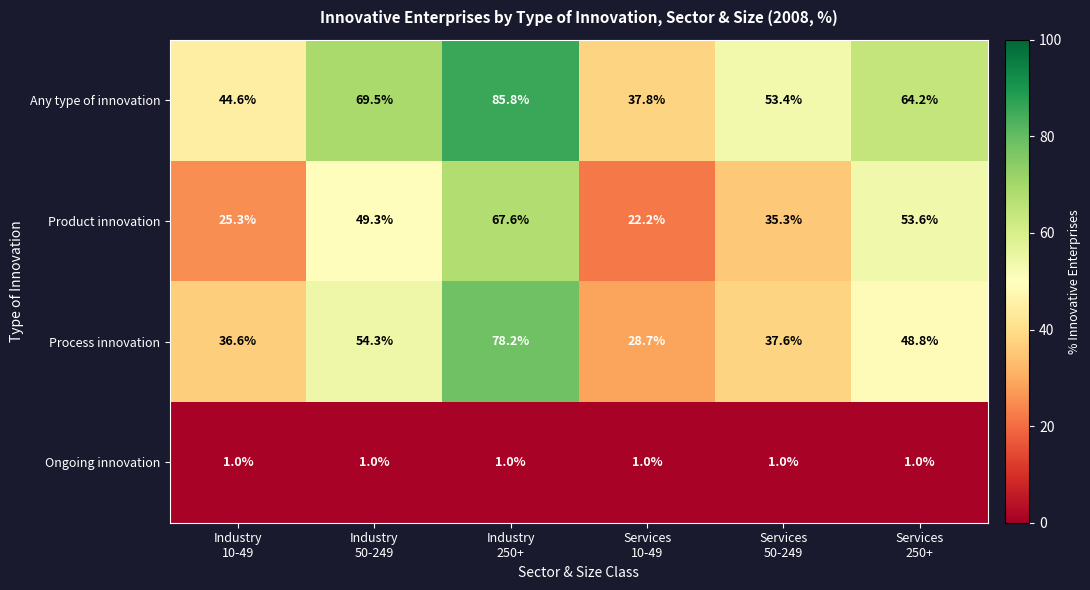

What is the difference between the second highest and minimum values in the Any type of innovation series?

31.7